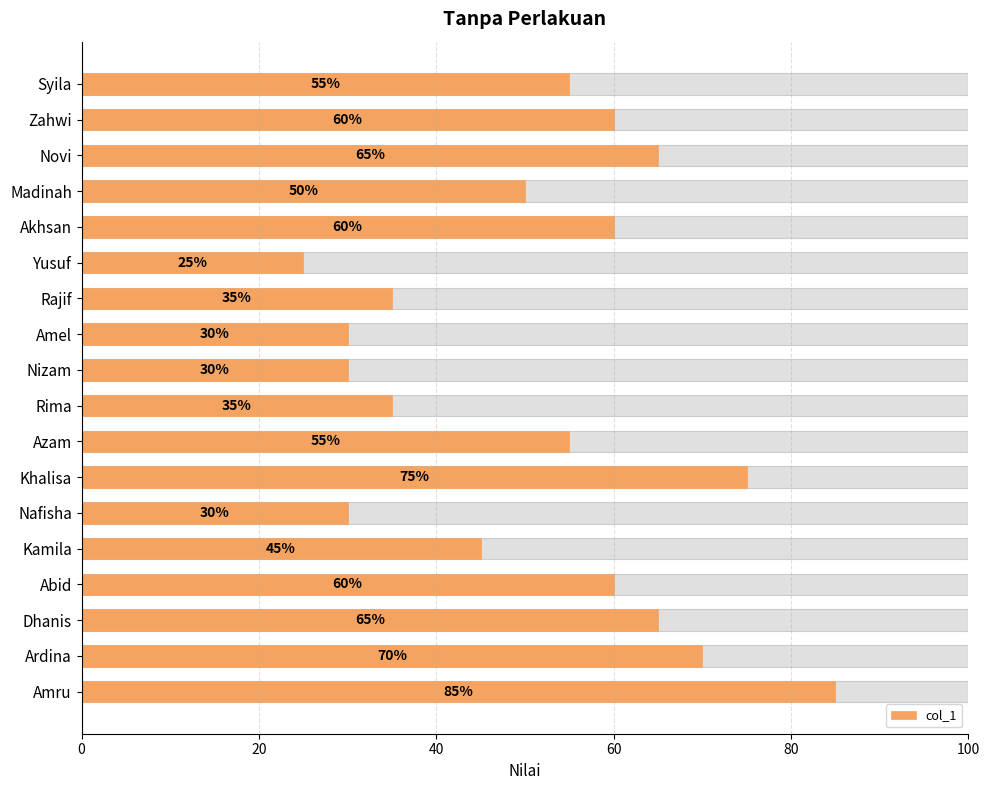

The value at Ardina is 95. True or false?

False